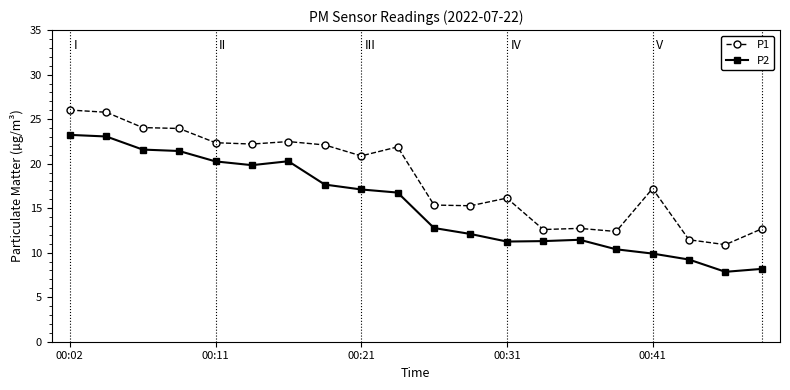

Count the number of categories in the chart.

20